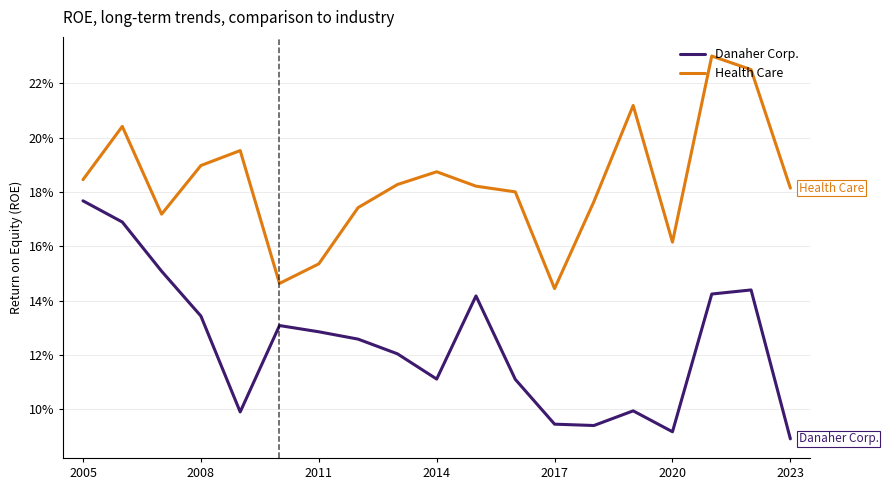

At how many categories does at least one series exceed 0?

19